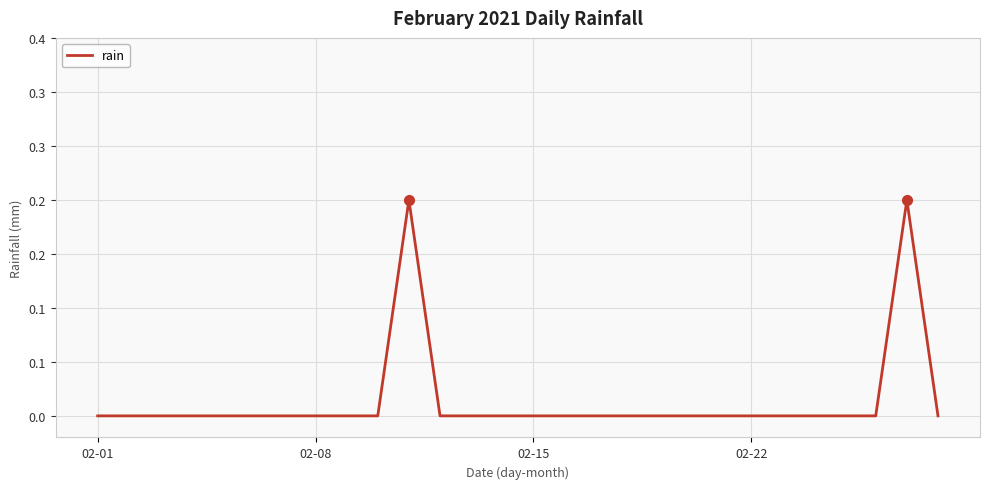

What is the difference between the maximum and minimum values?

0.2